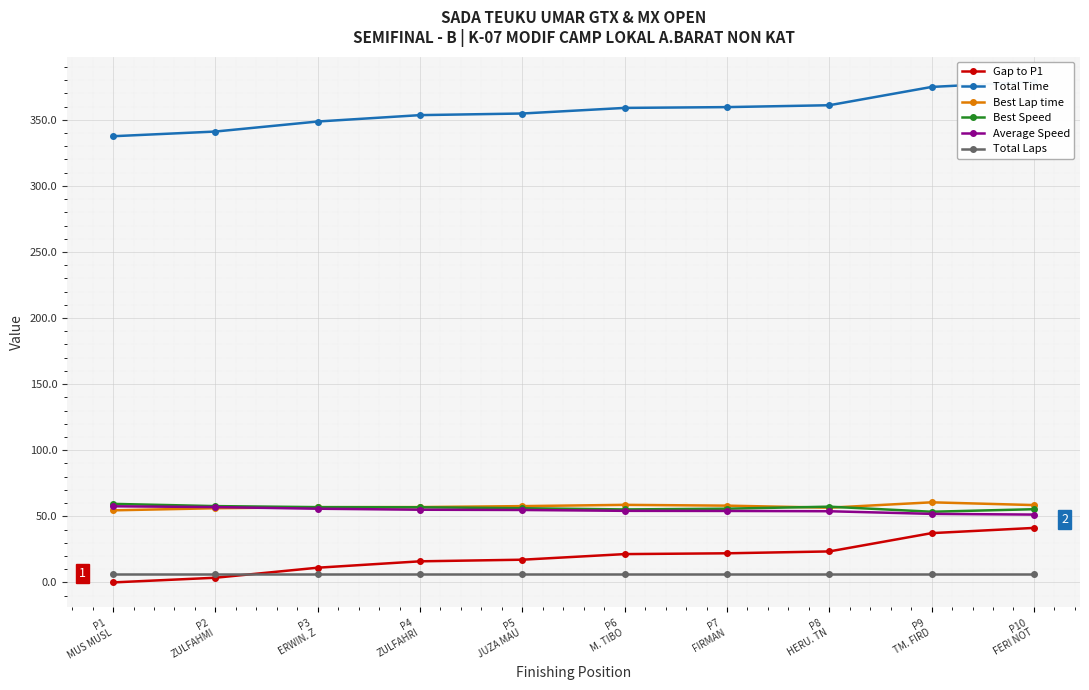

True or false: Average Speed has more than 0 points higher than both neighbors.

False